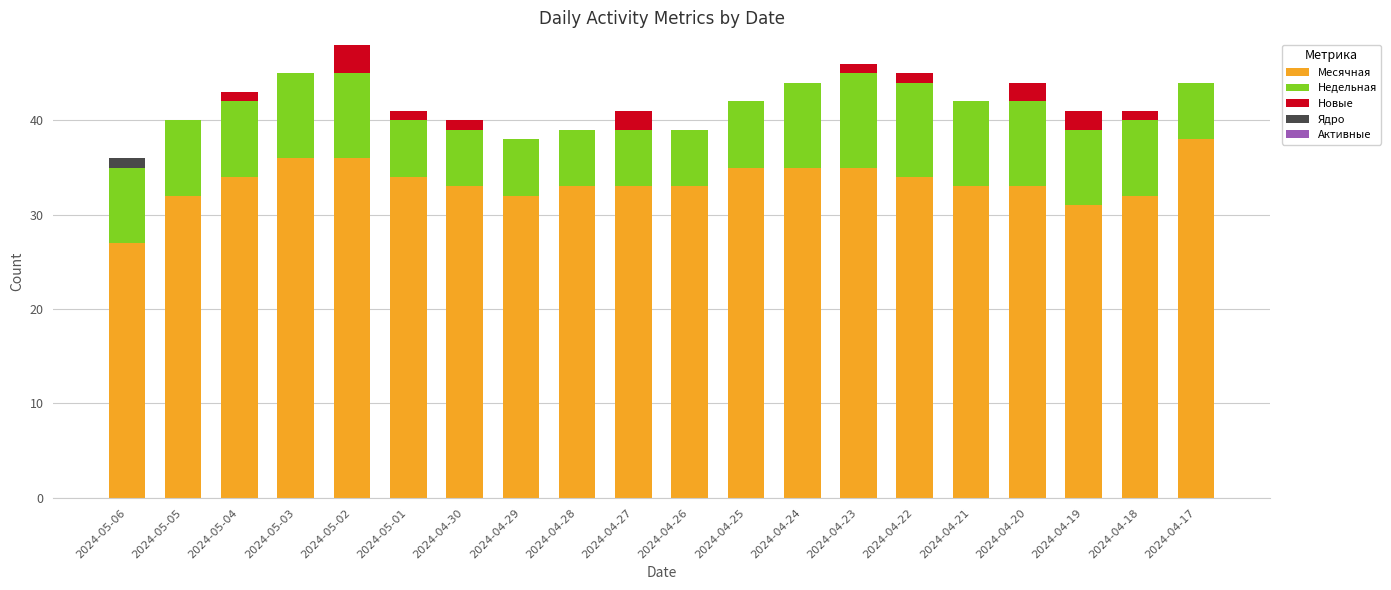

What is the total value across all series at 2024-04-28?

39